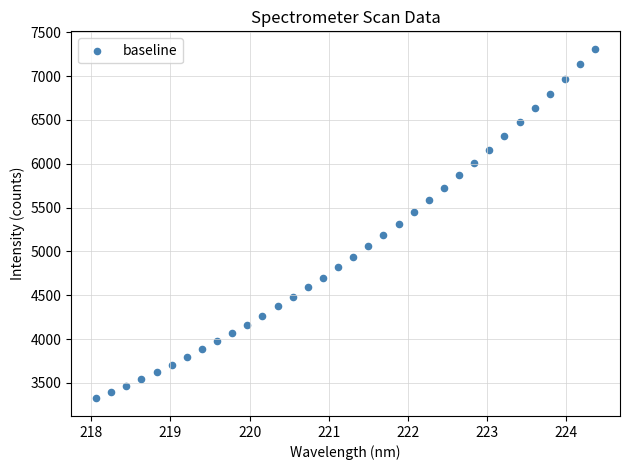

What is the range of Y values (max minus min)?

3990.1